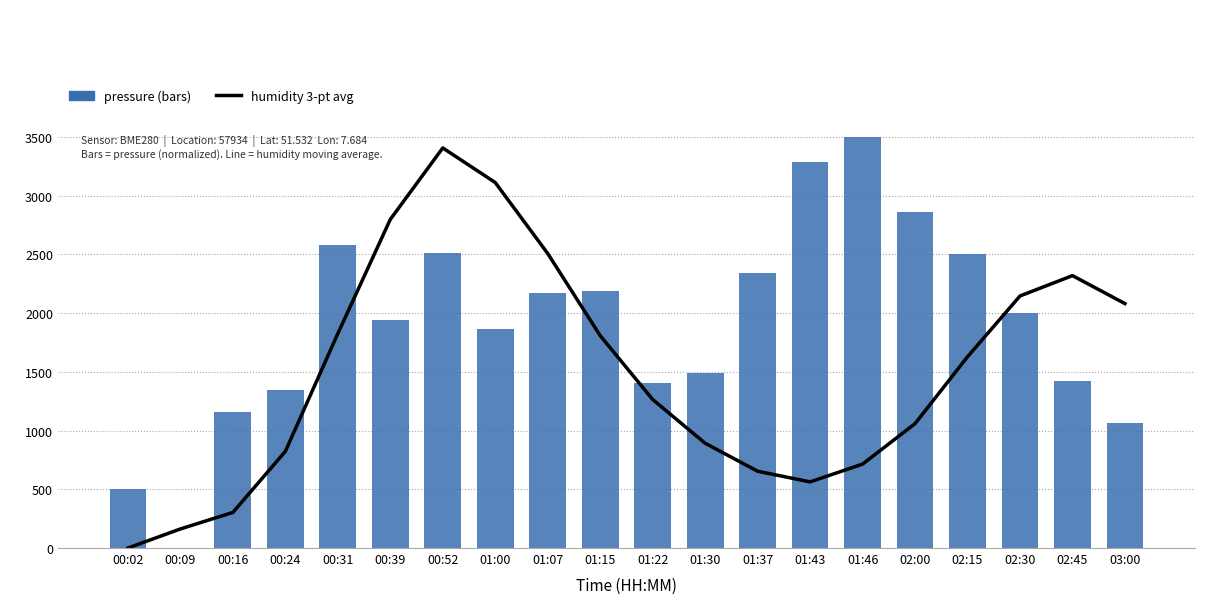

At 01:00, list the series in order from smallest to largest.

pressure, humidity (3-pt avg)